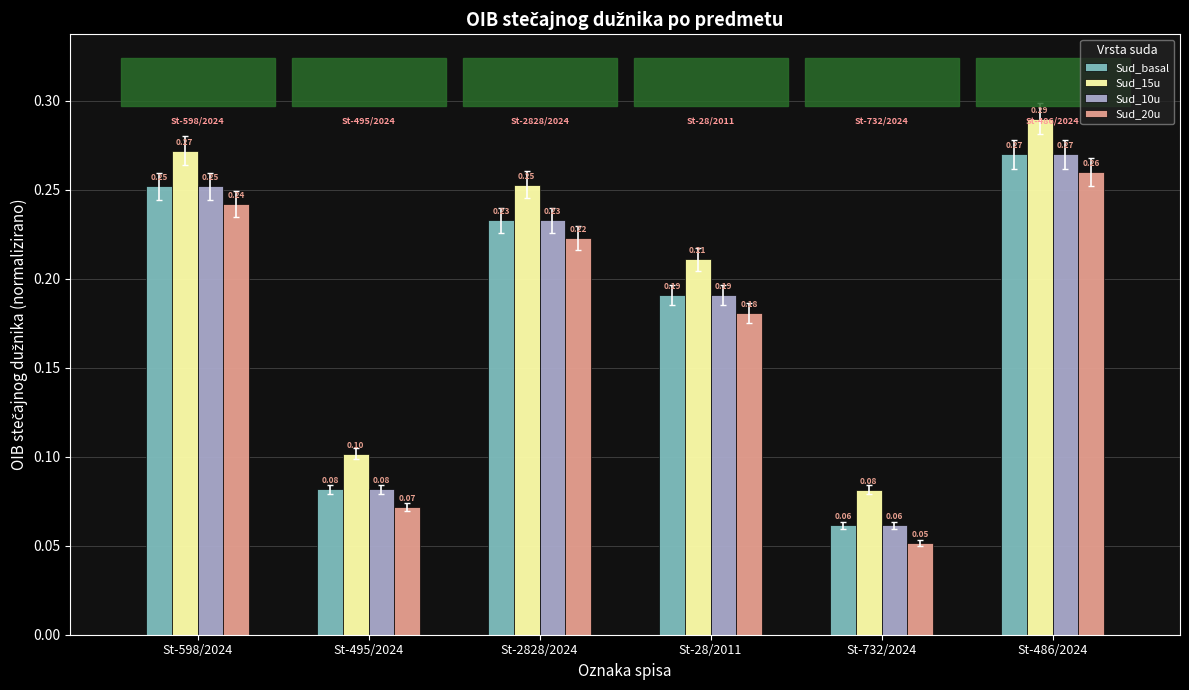

Where is Sud_10u nearest to the value 0?

St-732/2024